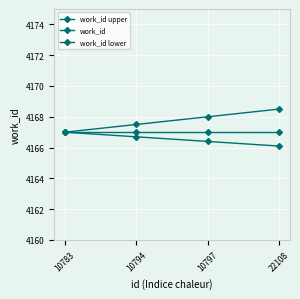

Does the chart have visible grid lines?

Yes